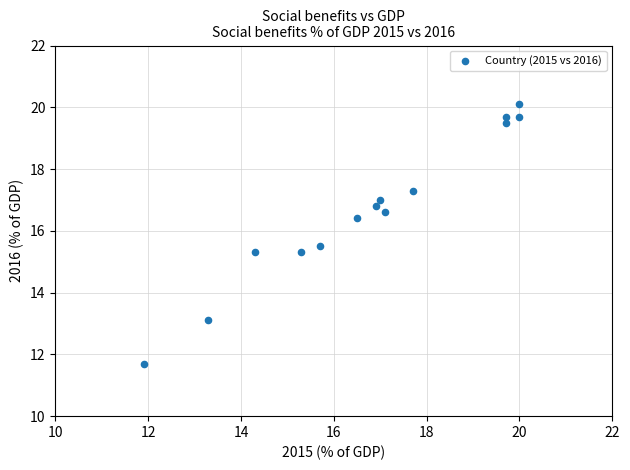

What is the range of X values (max minus min)?

8.1